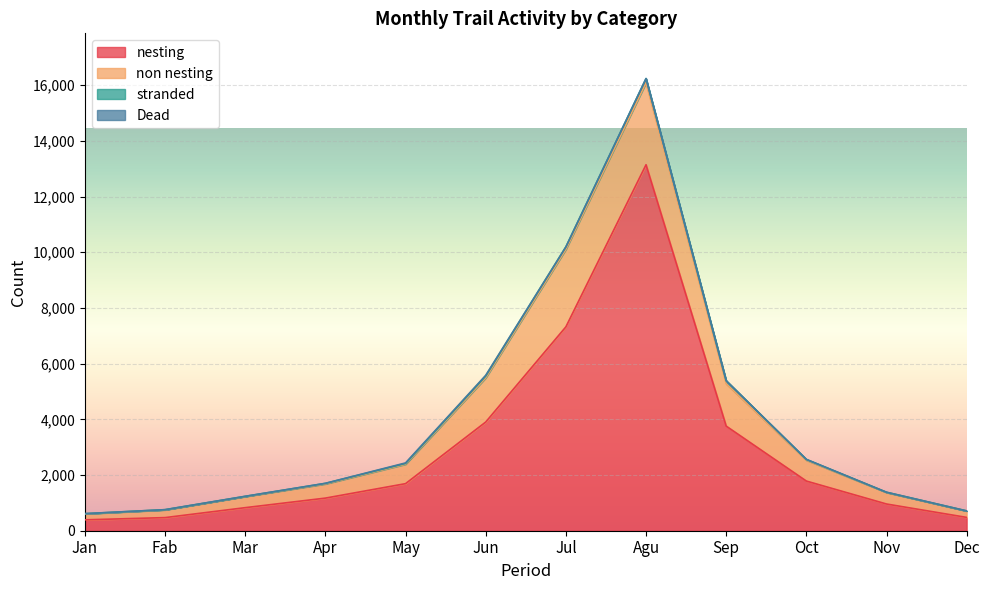

Between Oct and Sep, which is larger?

Sep